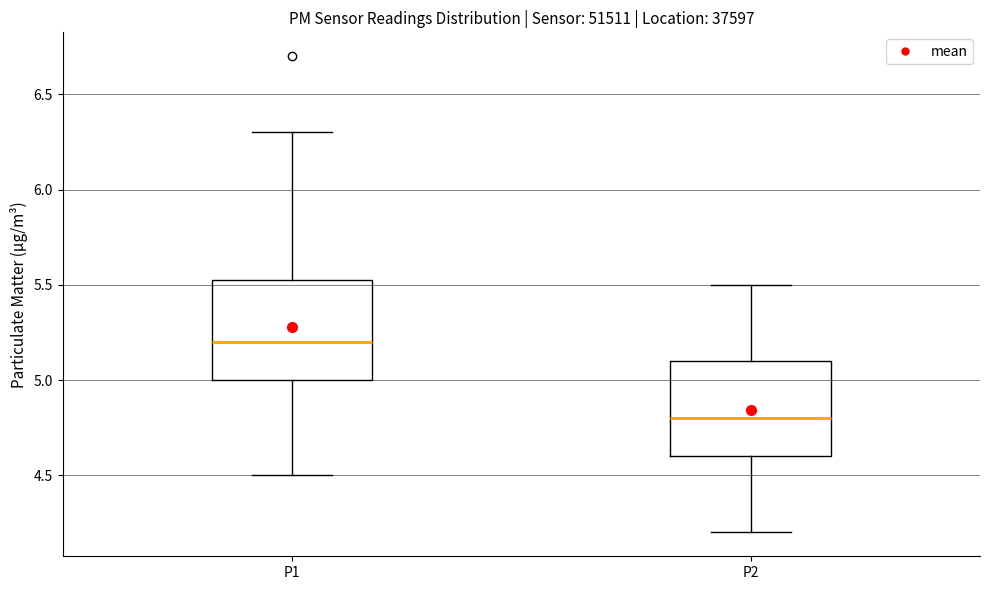

Which box's median line is the lowest?

P2